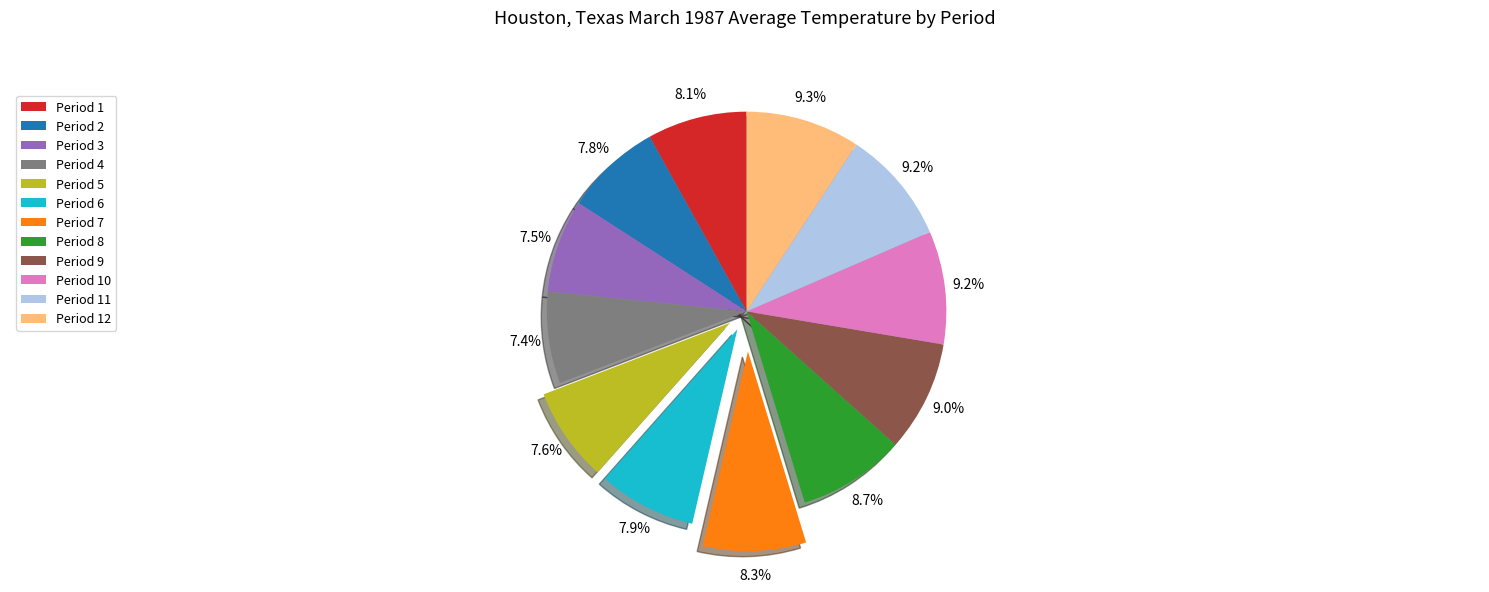

To the nearest percent, what is the difference between the largest and smallest slice percentages?

2%